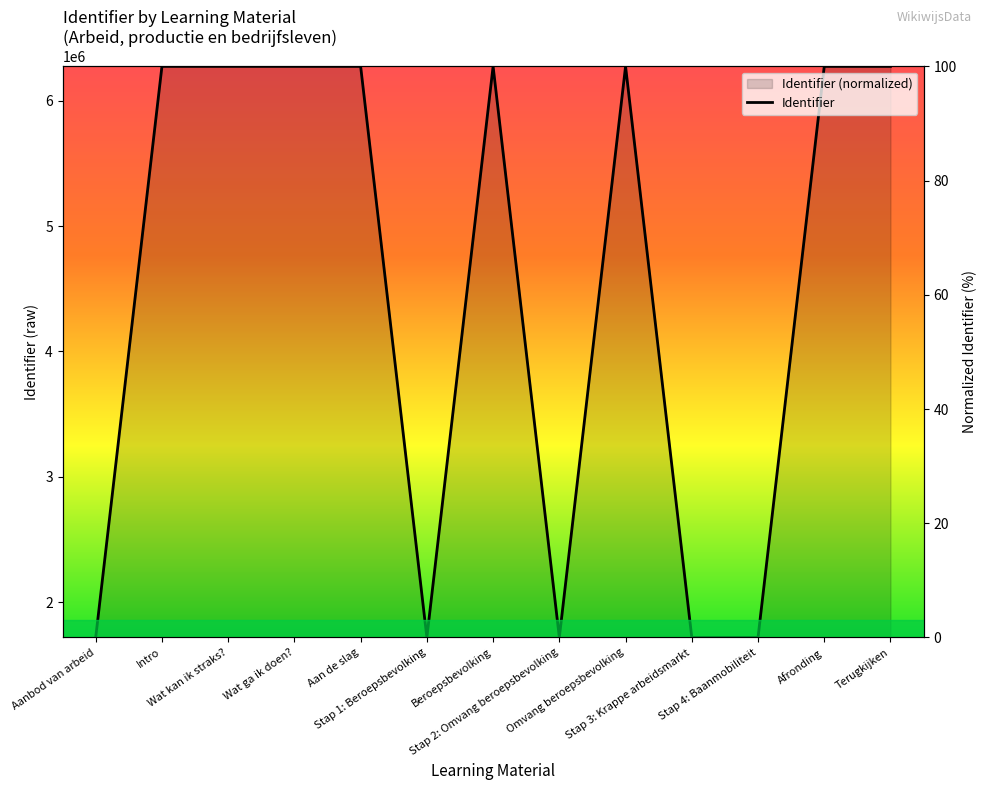

True or false: the data has more than 1 interior local peaks.

True